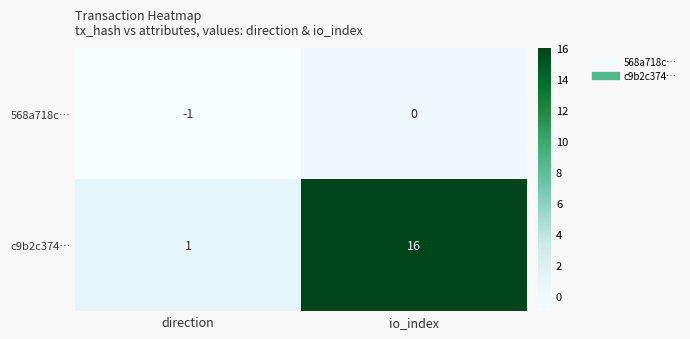

What value does the c9b2c374… series have at io_index?

16